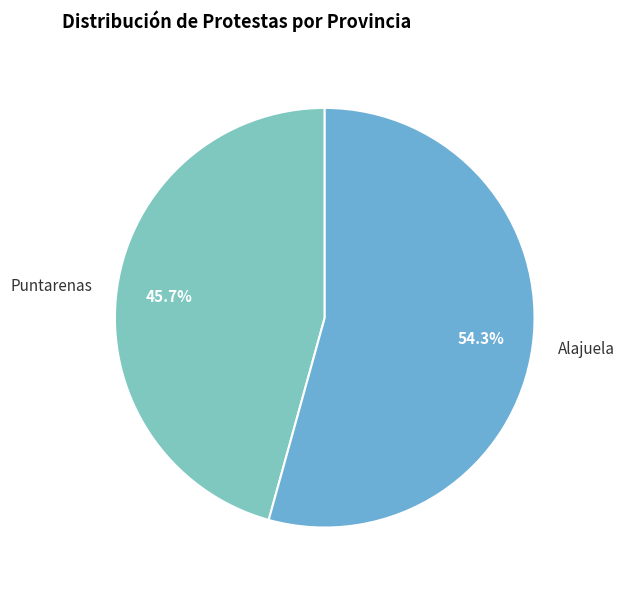

To the nearest percent, what portion does Alajuela represent?

54%